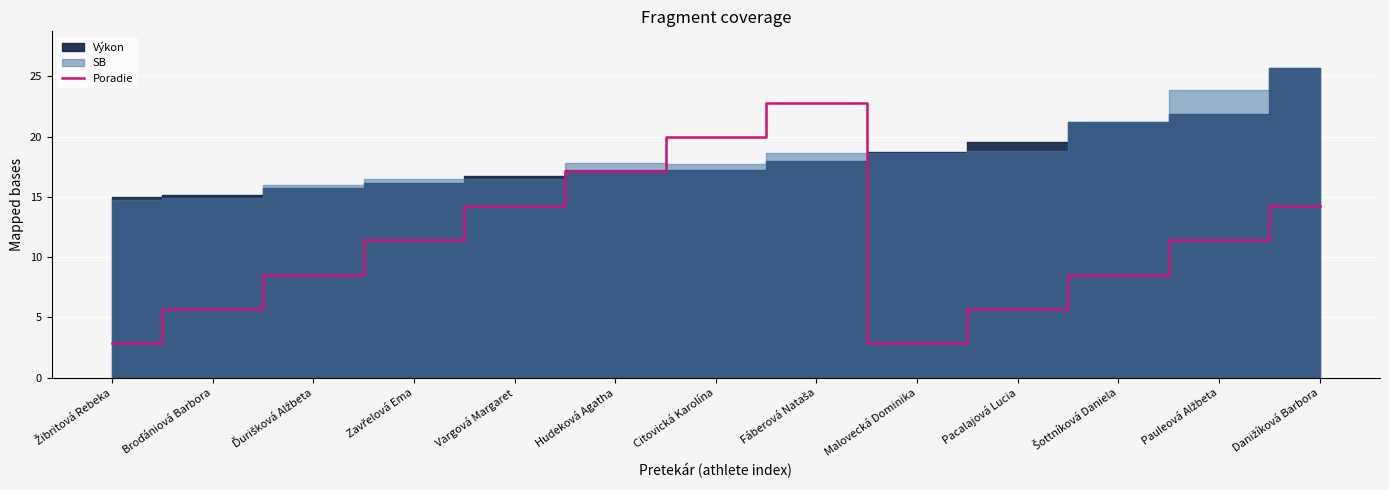

What is the minimum value for Poradie?

2.9